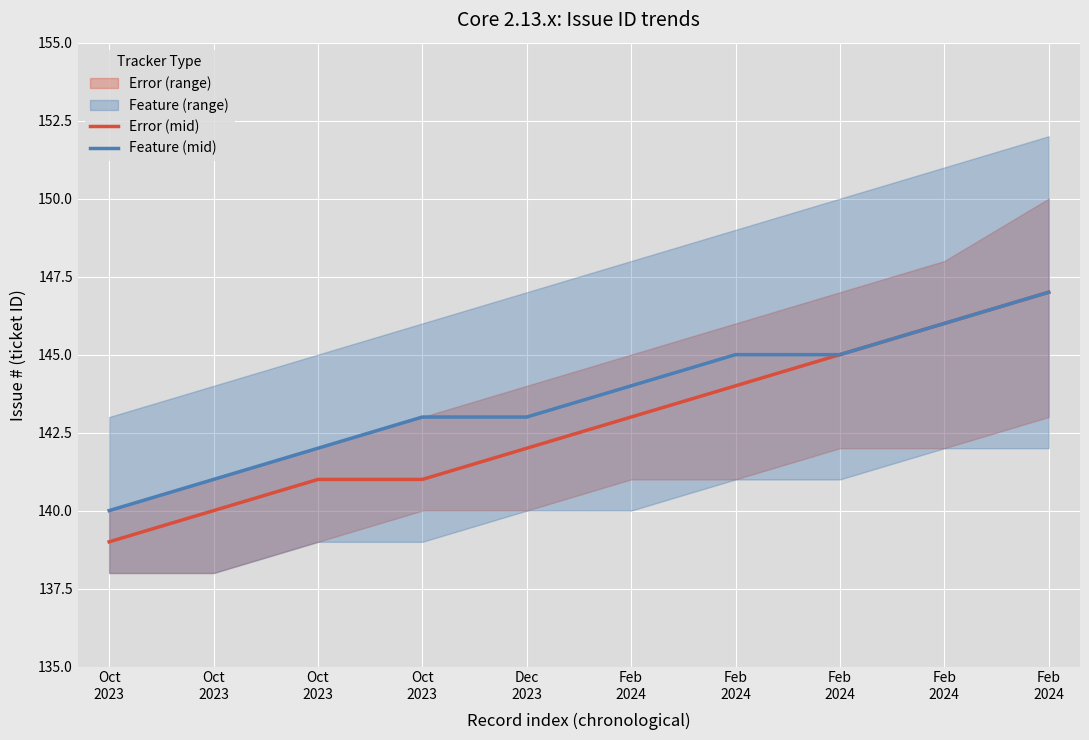

What is the label of the 6th point from the left?

Feb
2024